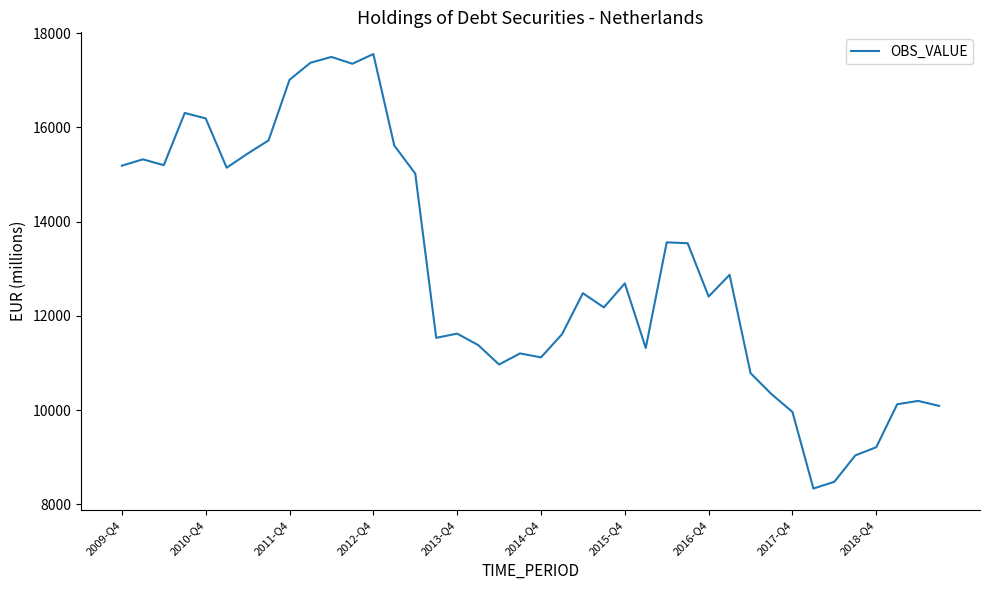

How many distinct data groups are displayed?

1